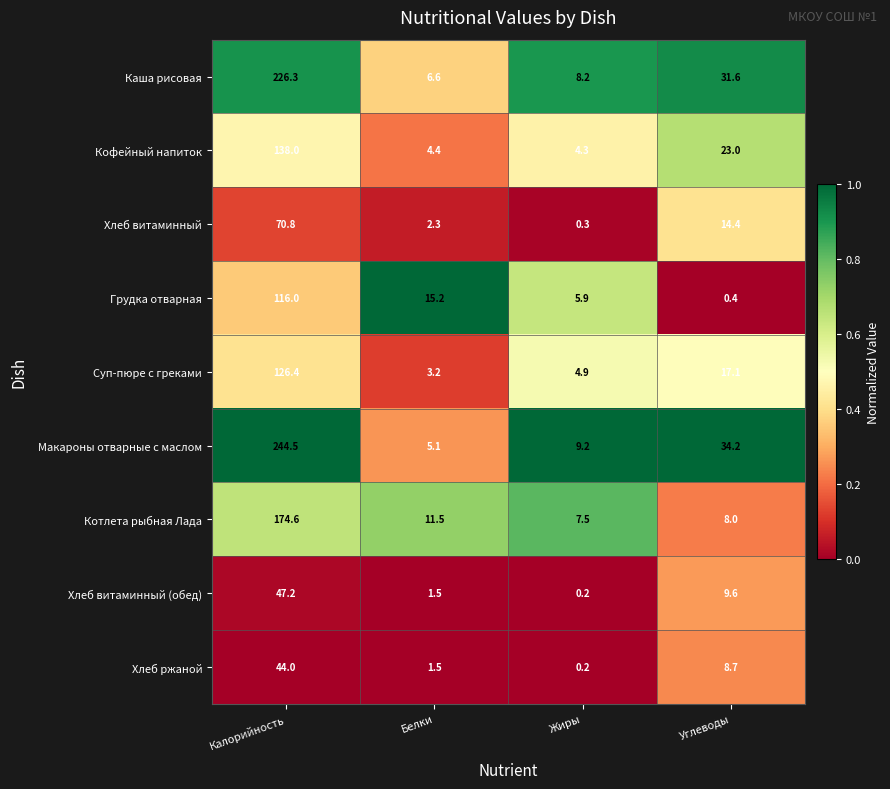

Which series has the largest total across all categories?

Макароны отварные с маслом